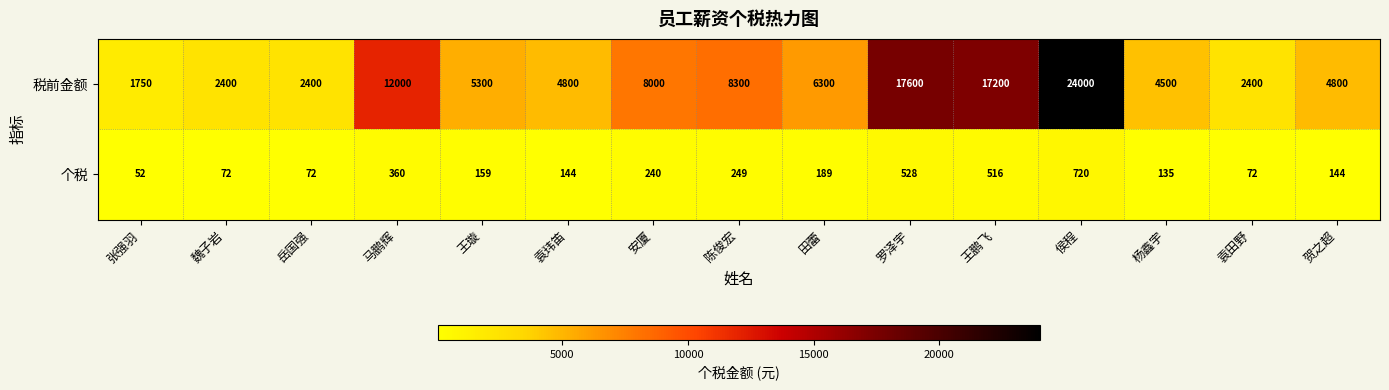

What is the spread (max minus min) of values at 张强羽?

1698